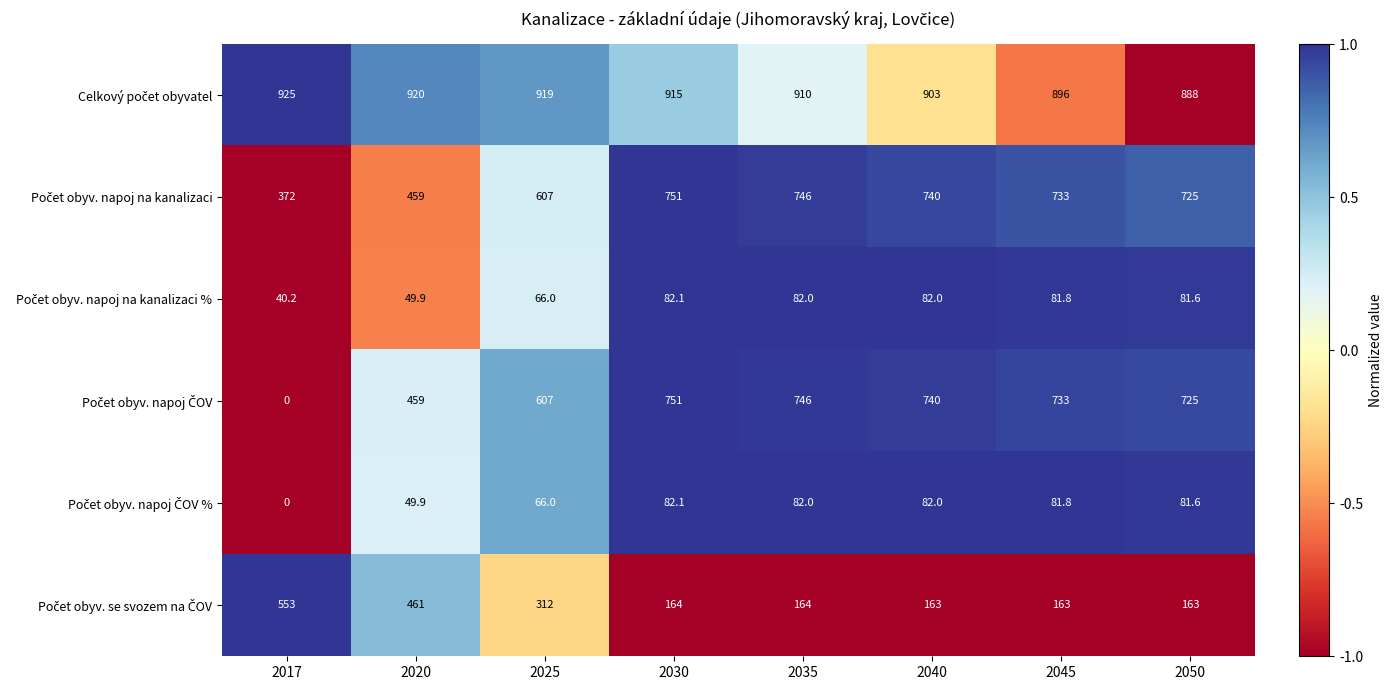

Which category has the lowest value across all series?

2017